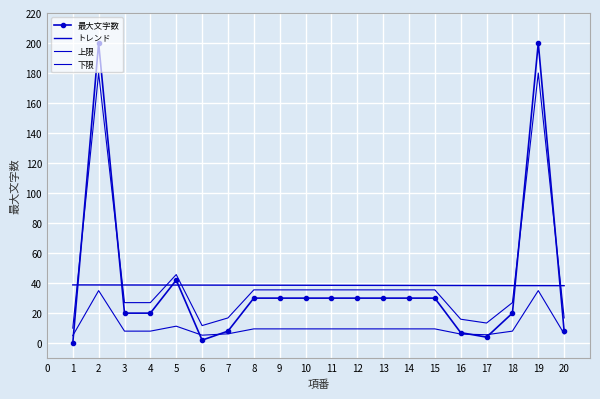

What is the maximum value for 最大文字数?

200.0